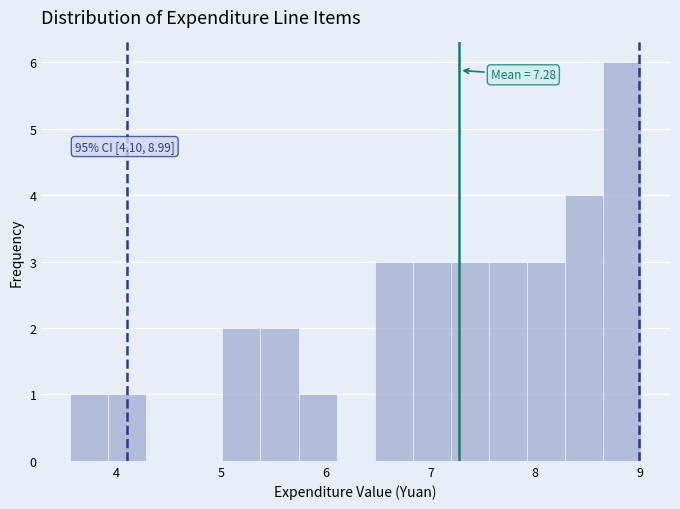

Around what value on the x-axis is the tallest bar? Give the approximate position of its centre, as read against the axis.

8.8